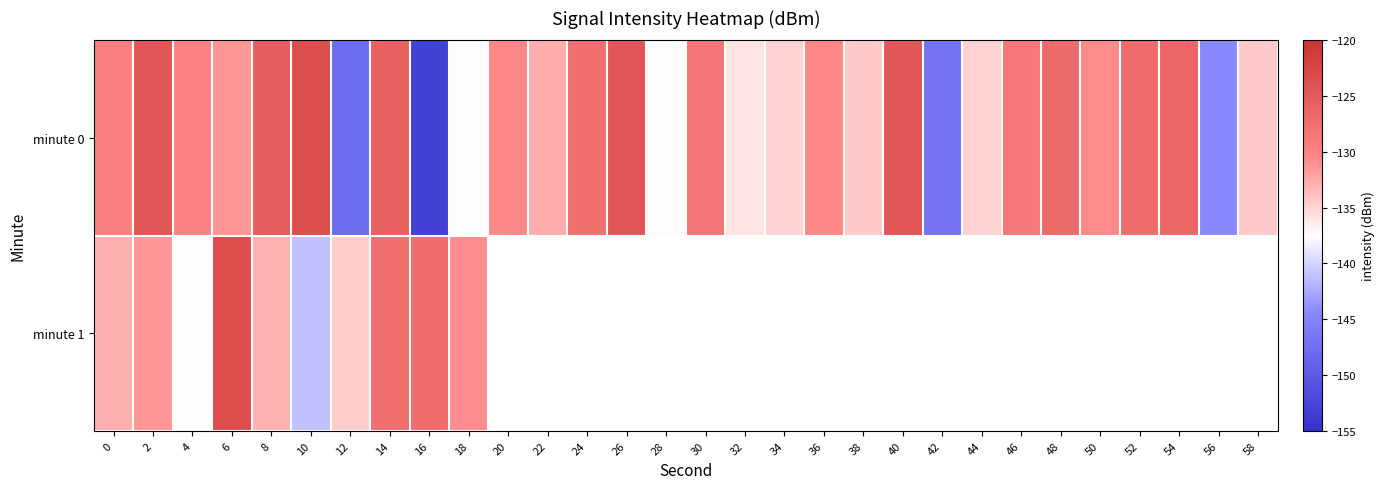

What is the sum of all minute 0 values?

-3970.6